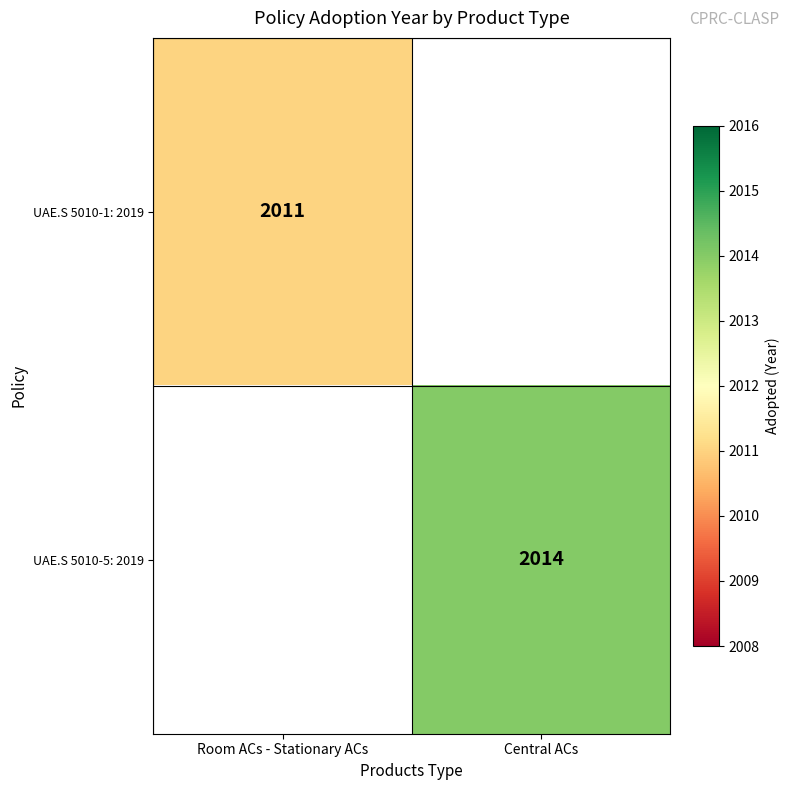

What is the maximum value shown in the chart?

2014.0